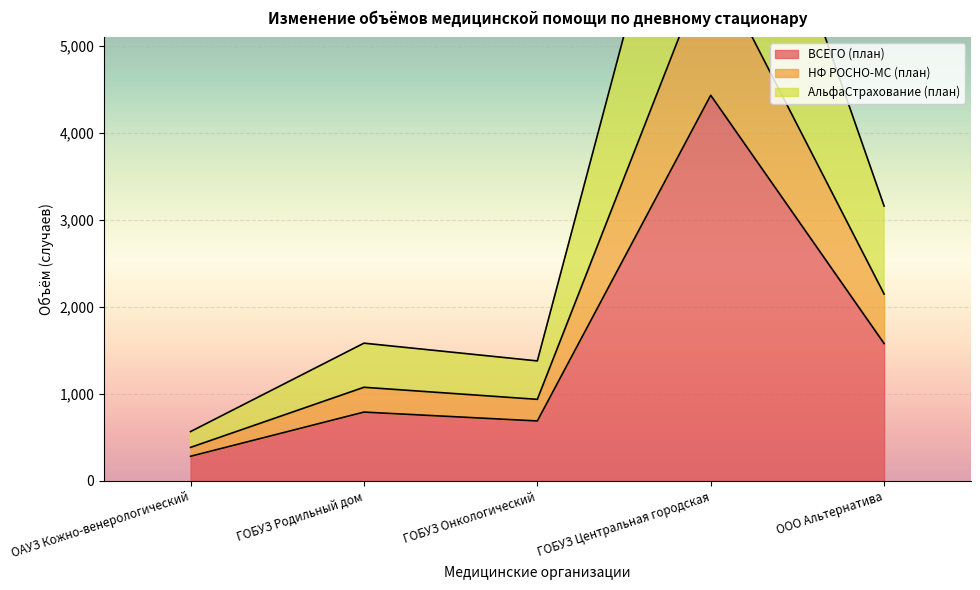

Rank the categories by ВСЕГО (план) value from lowest to highest.

ОАУЗ Кожно-венерологический, ГОБУЗ Онкологический, ГОБУЗ Родильный дом, ООО Альтернатива, ГОБУЗ Центральная городская